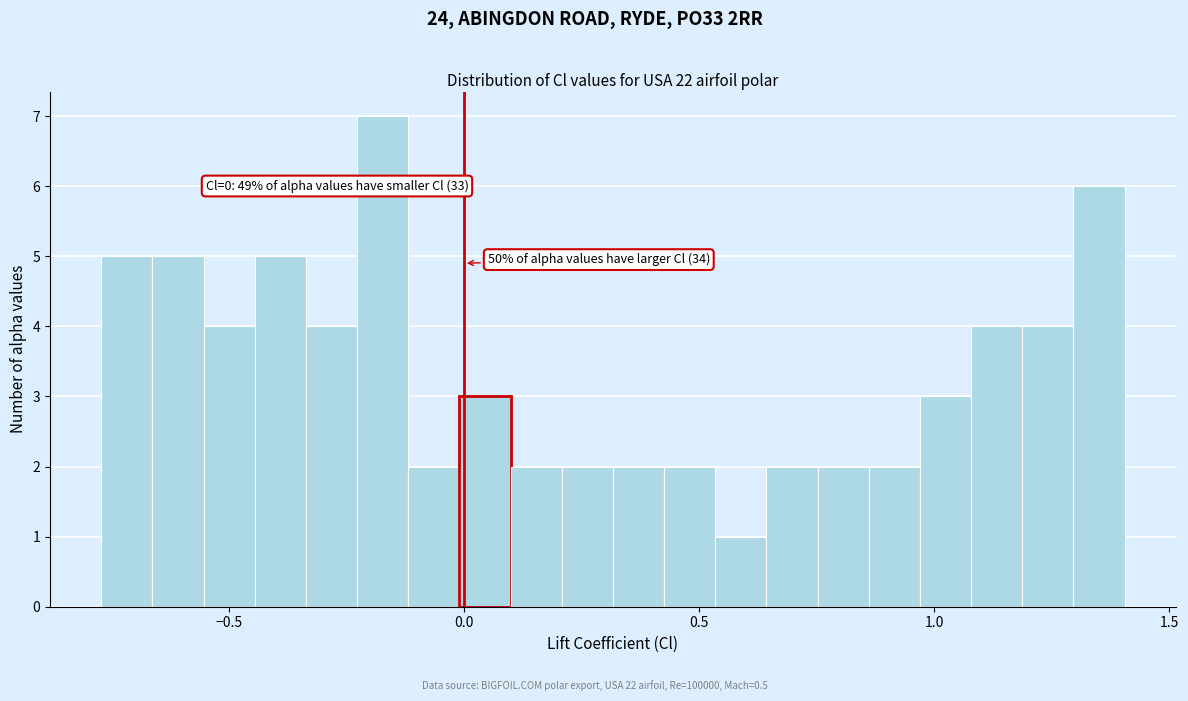

Around what value on the x-axis is the tallest bar? Give the approximate position of its centre, as read against the axis.

-0.15